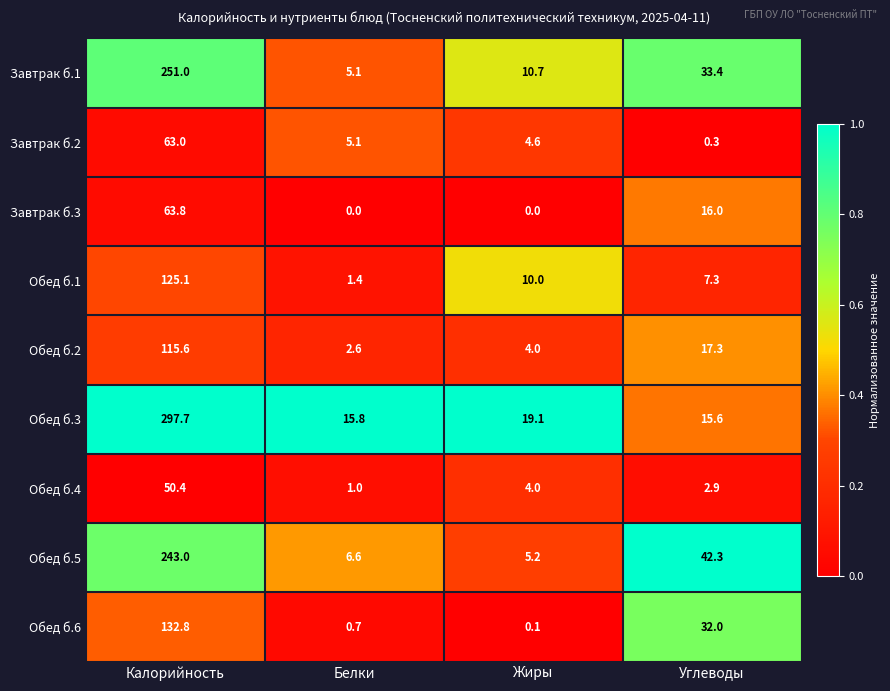

Is it true that Обед б.4 equals 50.4 at Калорийность?

True